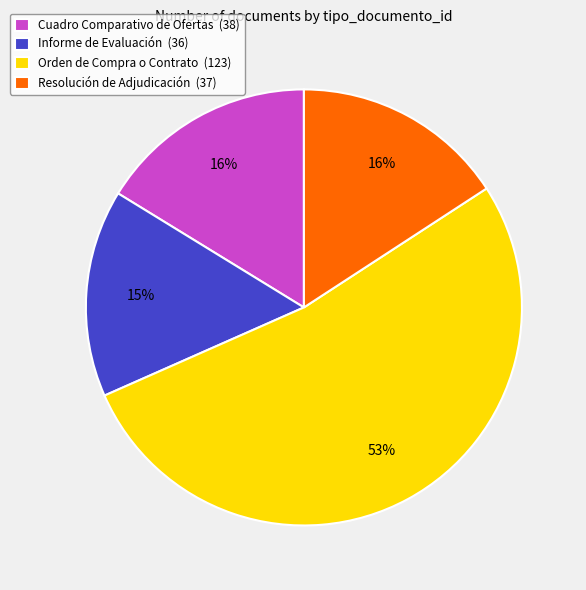

To the nearest percent, what is the combined percentage of Resolución de Adjudicación (37) and Informe de Evaluación (36)?

31%